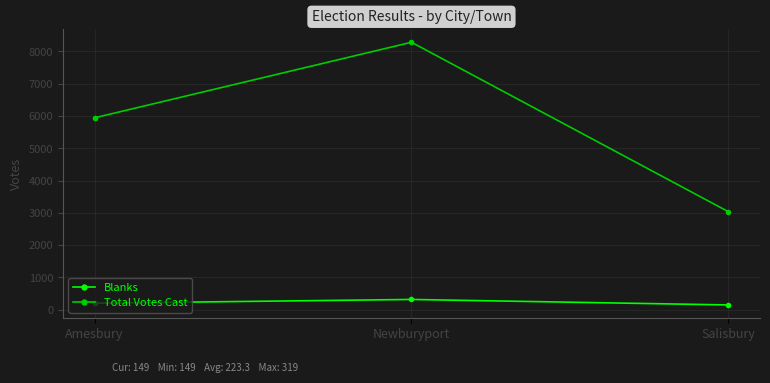

What is the approximate value of Blanks at Salisbury?

149